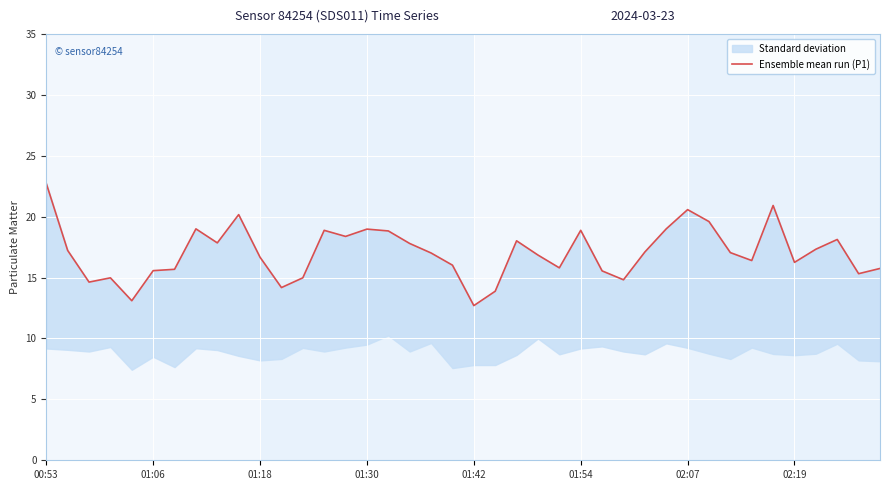

Read the value at 36.

17.3